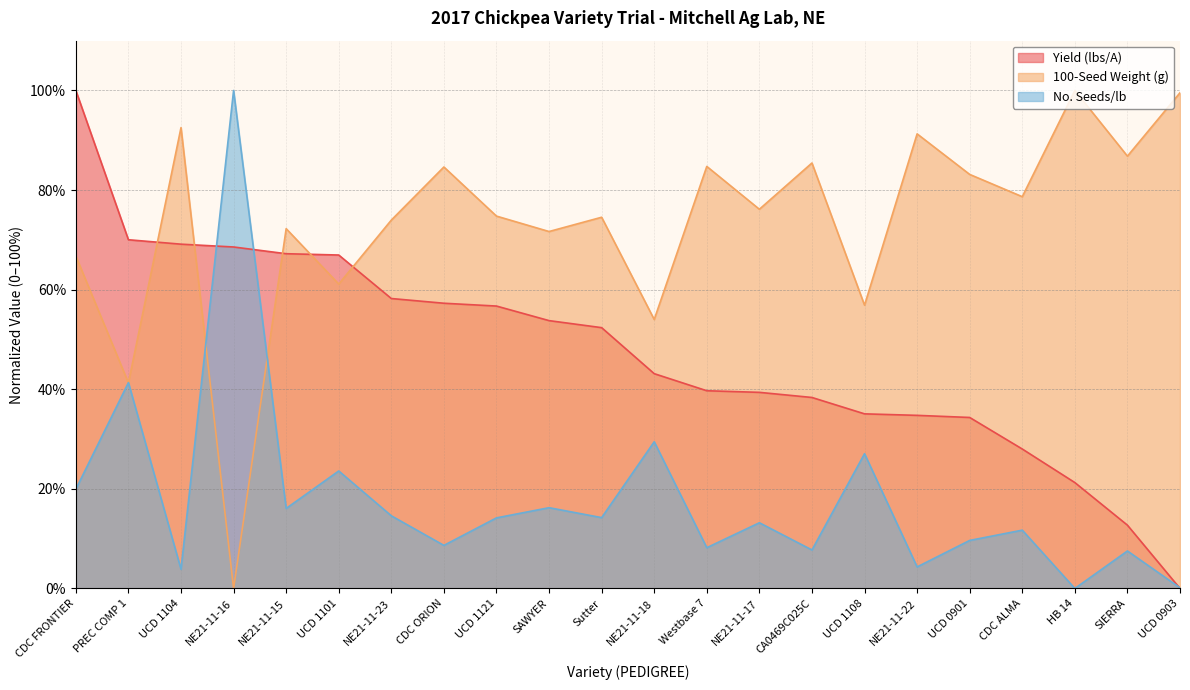

At which label does No. Seeds/lb first exceed 14?

CDC FRONTIER